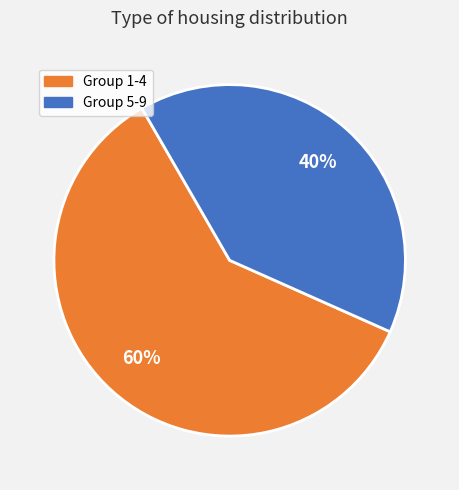

Count the number of slices in the pie.

2